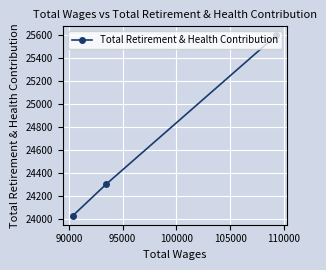

What is the value of the 3rd point from the left?

25595